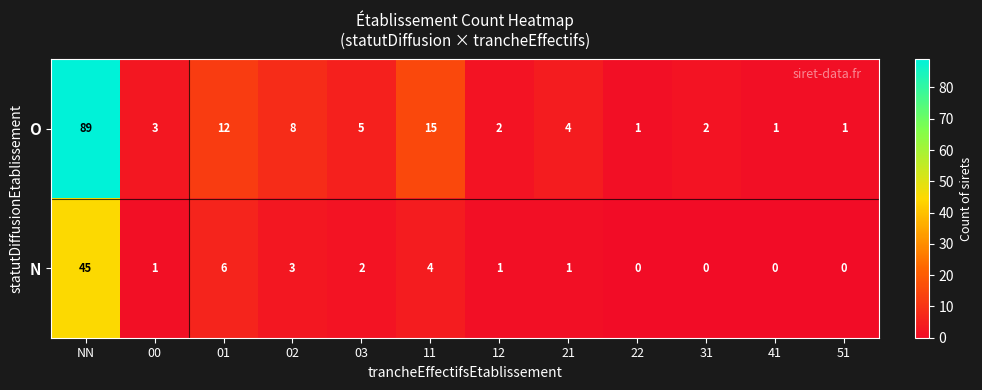

What is the maximum value for O?

89